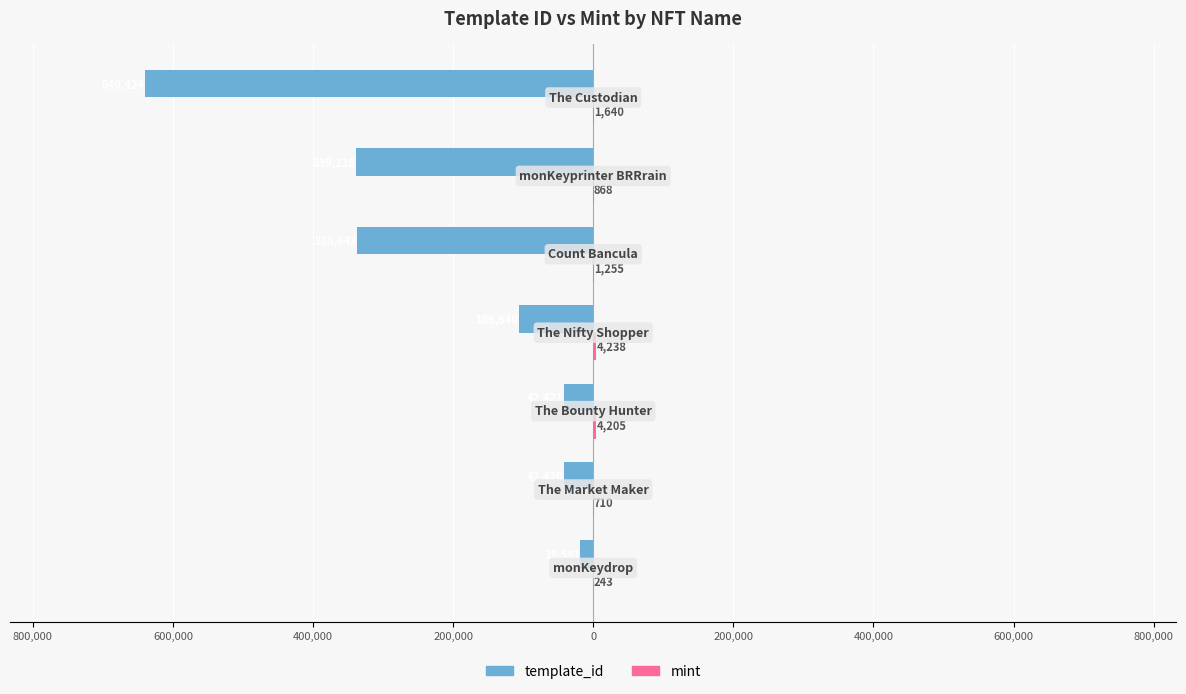

What is the highest value of the template_id series?

-18581